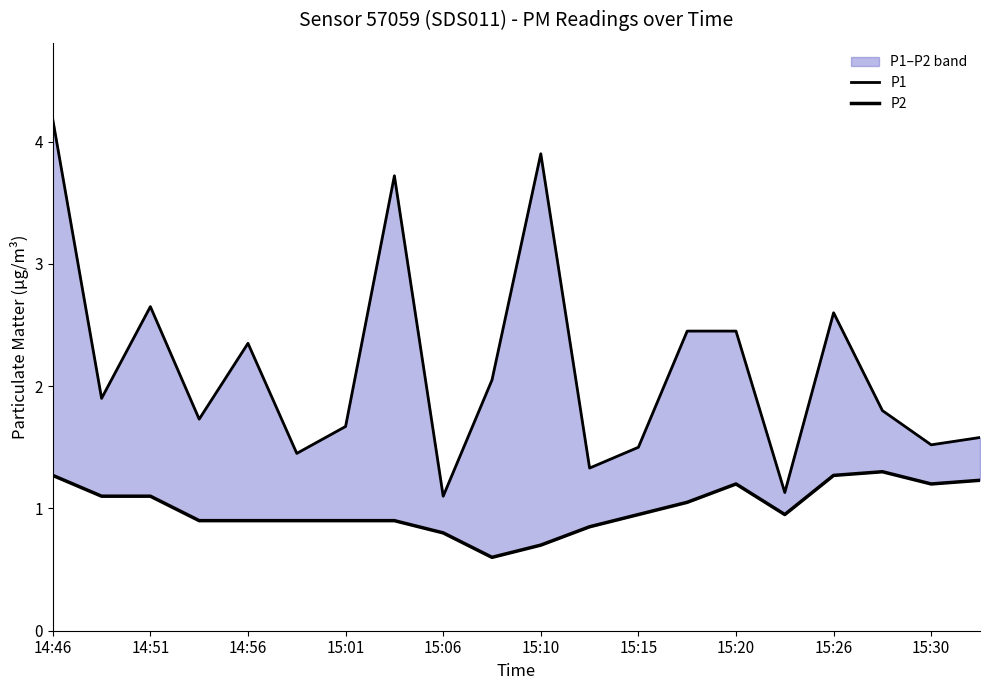

Is this an area chart (filled region under the line)?

No